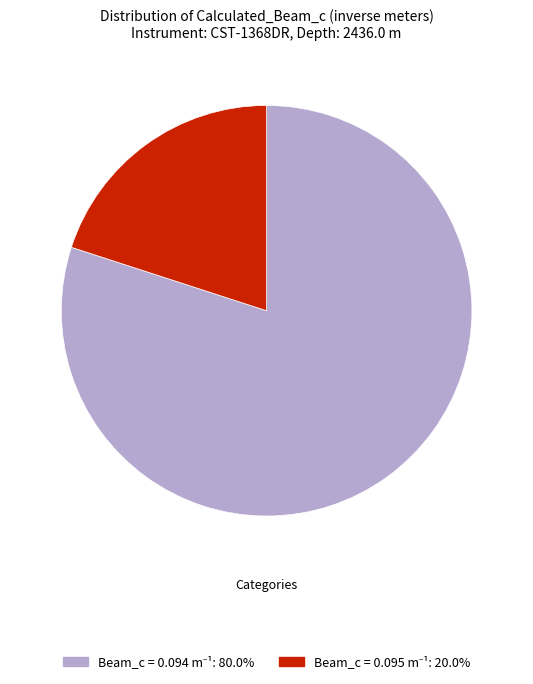

Is there any slice that represents more than half of the pie?

Yes